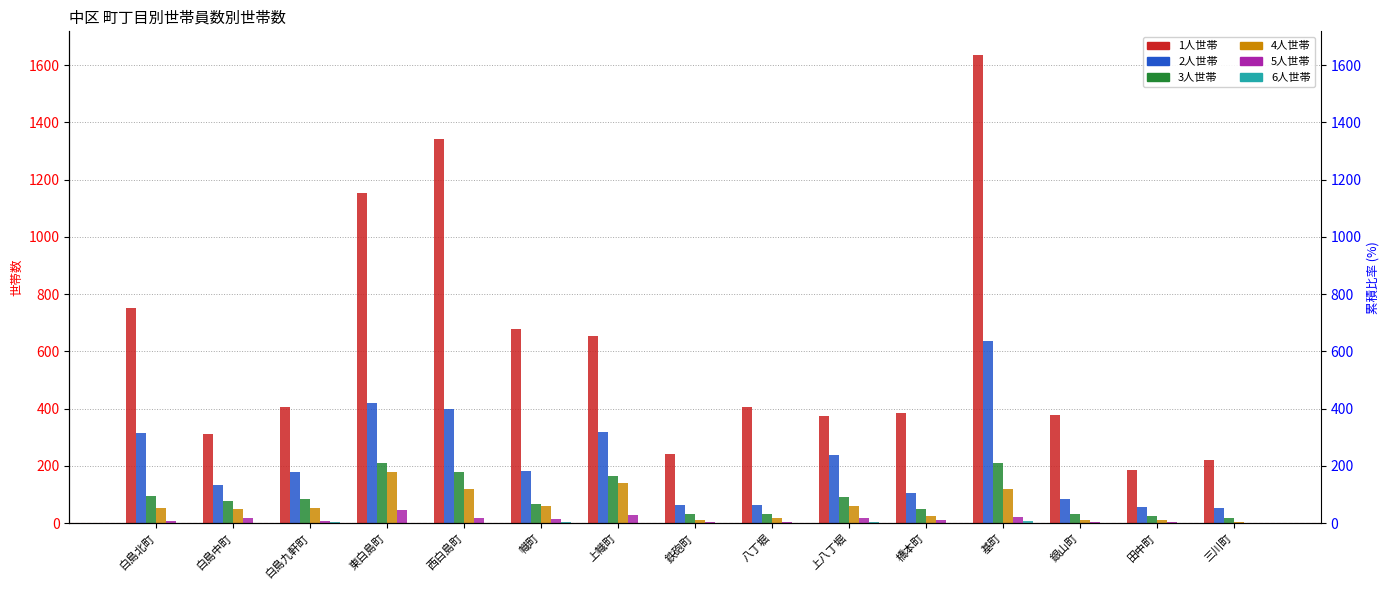

Reading left to right, extract all data points from this chart.

1人世帯: 白島北町=752	白島中町=313	白島九軒町=405	東白島町=1155	西白島町=1342	幟町=677	上幟町=654	鉄砲町=242	八丁堀=406	上八丁堀=374	橋本町=386	基町=1636	銀山町=378	田中町=185	三川町=222
2人世帯: 白島北町=316	白島中町=132	白島九軒町=180	東白島町=421	西白島町=399	幟町=183	上幟町=320	鉄砲町=65	八丁堀=64	上八丁堀=239	橋本町=107	基町=638	銀山町=84	田中町=58	三川町=52
3人世帯: 白島北町=94	白島中町=77	白島九軒町=83	東白島町=210	西白島町=178	幟町=67	上幟町=164	鉄砲町=32	八丁堀=33	上八丁堀=92	橋本町=51	基町=212	銀山町=34	田中町=25	三川町=20
4人世帯: 白島北町=54	白島中町=50	白島九軒町=54	東白島町=178	西白島町=120	幟町=62	上幟町=140	鉄砲町=12	八丁堀=18	上八丁堀=61	橋本町=26	基町=119	銀山町=13	田中町=11	三川町=4
5人世帯: 白島北町=7	白島中町=19	白島九軒町=7	東白島町=47	西白島町=20	幟町=14	上幟町=29	鉄砲町=3	八丁堀=3	上八丁堀=17	橋本町=13	基町=21	銀山町=3	田中町=3	三川町=0
6人世帯: 白島北町=0	白島中町=1	白島九軒町=3	東白島町=2	西白島町=1	幟町=3	上幟町=2	鉄砲町=1	八丁堀=0	上八丁堀=5	橋本町=2	基町=7	銀山町=0	田中町=0	三川町=0